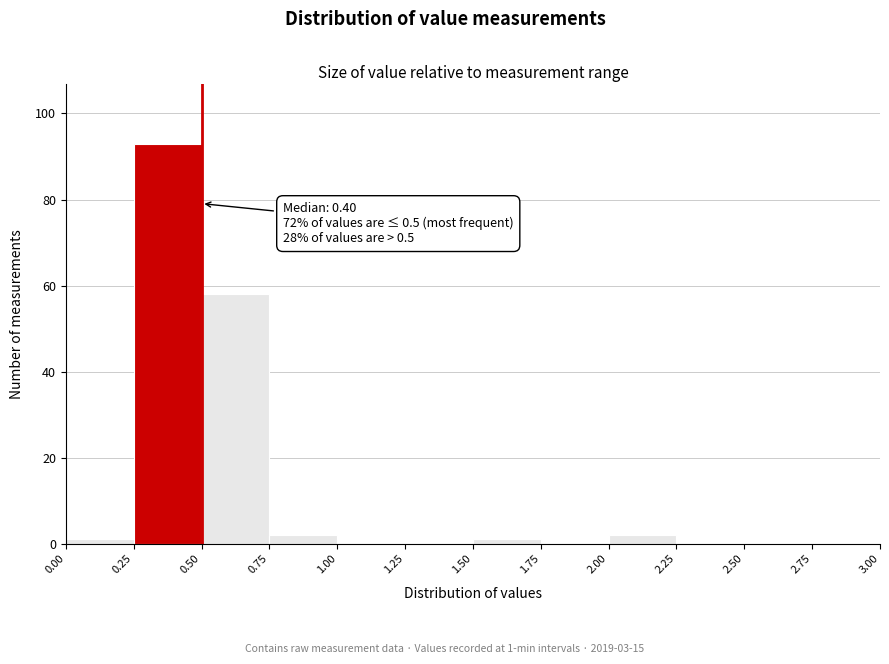

Over which range of the x-axis is the bar tallest?

0.25 to 0.50